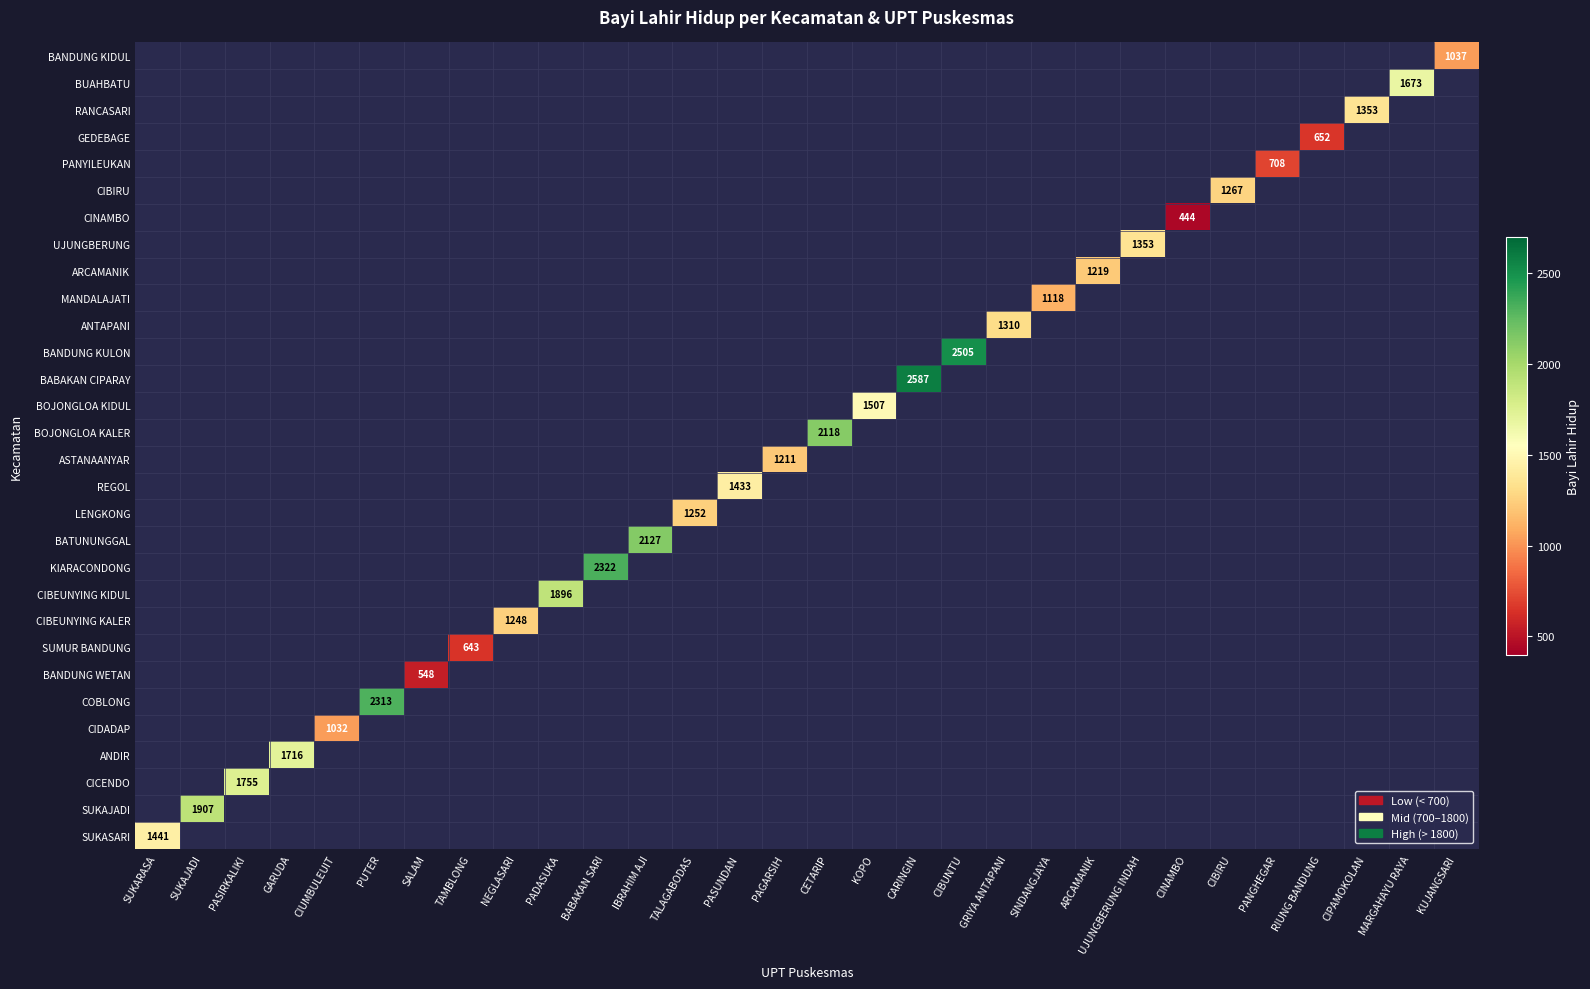

At which category does the chart reach its peak across all series?

CARINGIN